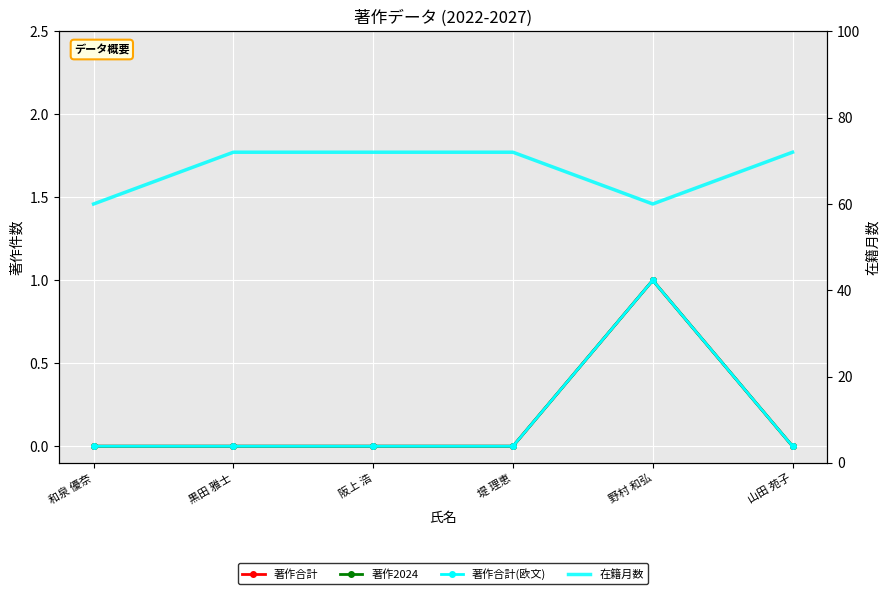

What is the value of the 著作合計 point at the 5th from the left?

1